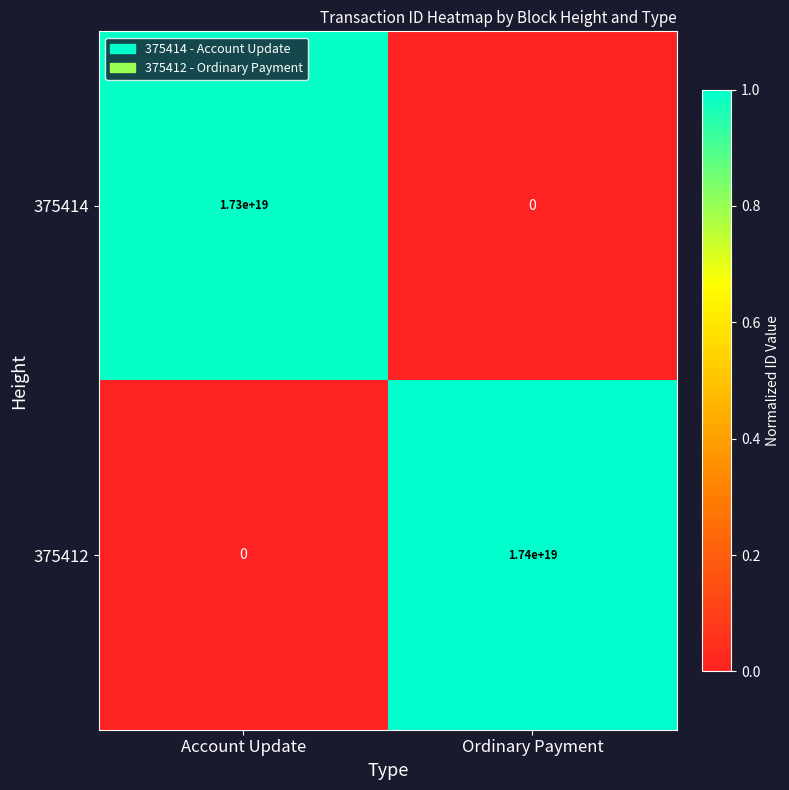

Where is 375412 nearest to the value 8700000000000000000?

Account Update